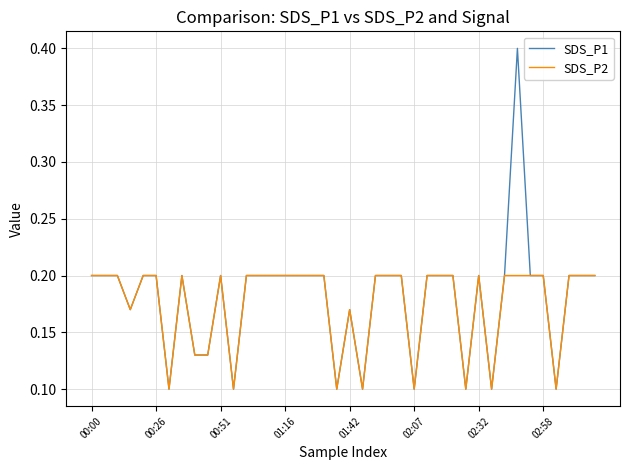

What is the maximum value for SDS_P1?

0.4